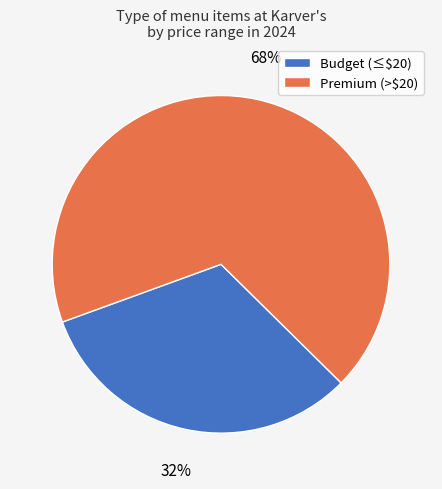

To the nearest percent, what is the difference between the largest and smallest slice percentages?

36%